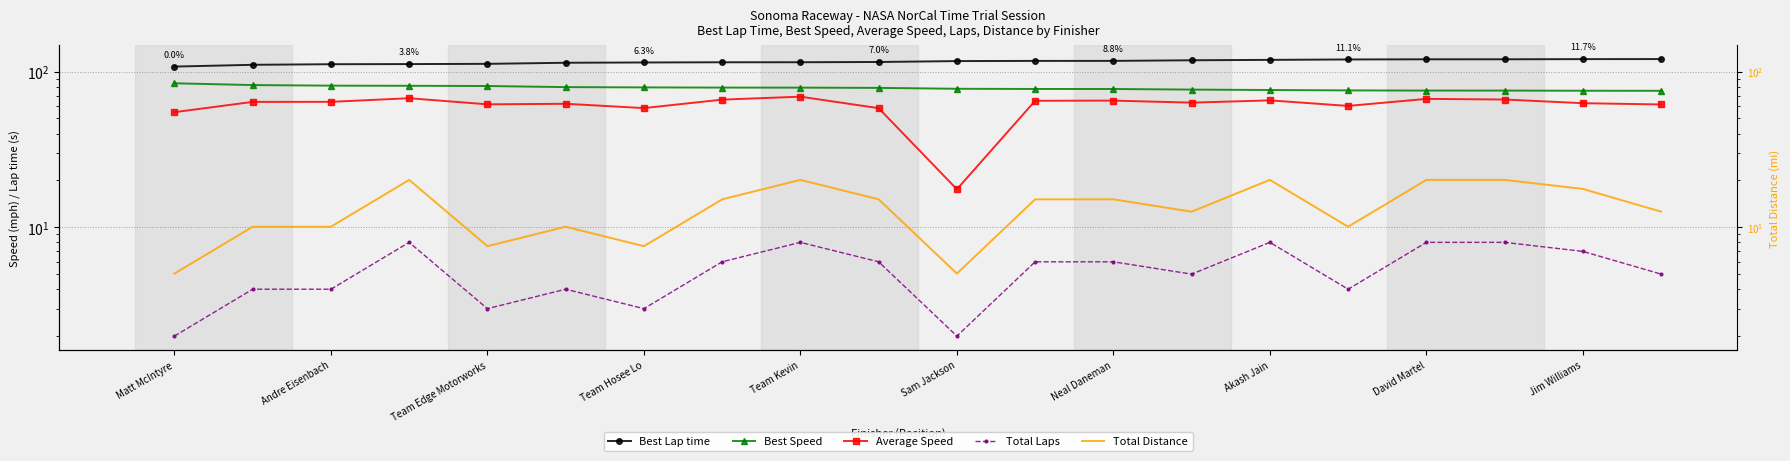

Rank the categories by Best Speed value from highest to lowest.

Matt McIntyre, Andre Eisenbach, Team Edge Motorworks, Team Hosee Lo, Team Kevin, Sam Jackson, Neal Daneman, Akash Jain, David Martel, Jim Williams, 10, 11, 12, 13, 14, 15, 16, 17, 18, 19